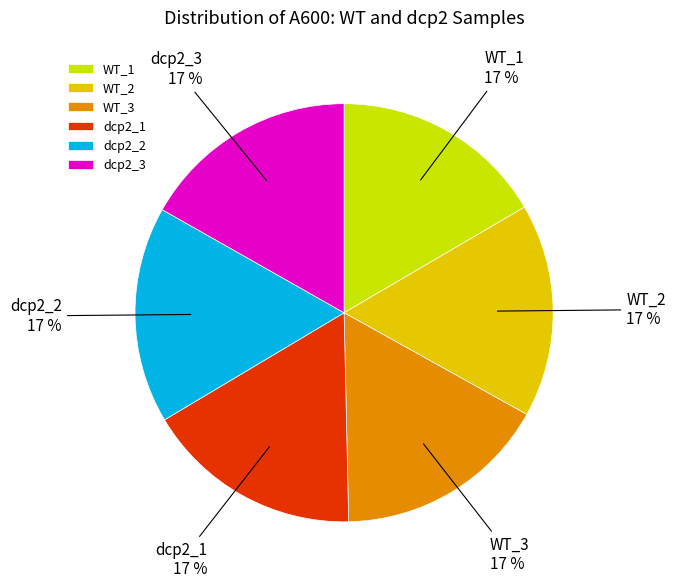

True or false: dcp2_1 accounts for 17% of the total.

True